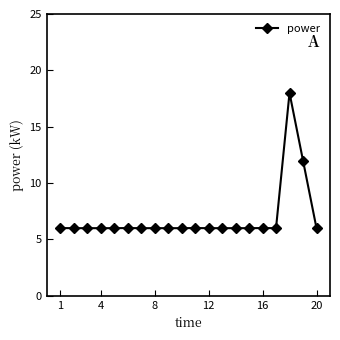

True or false: the data has more than 0 interior local peaks.

True